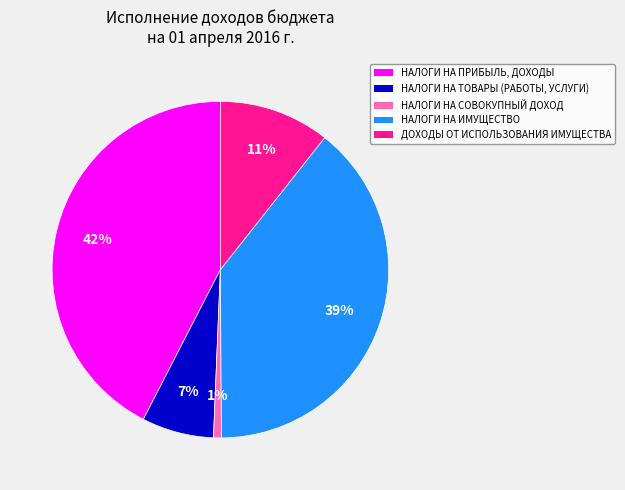

Approximately how many times larger is the value at НАЛОГИ НА ТОВАРЫ (РАБОТЫ, УСЛУГИ) compared to НАЛОГИ НА ИМУЩЕСТВО?

0.2